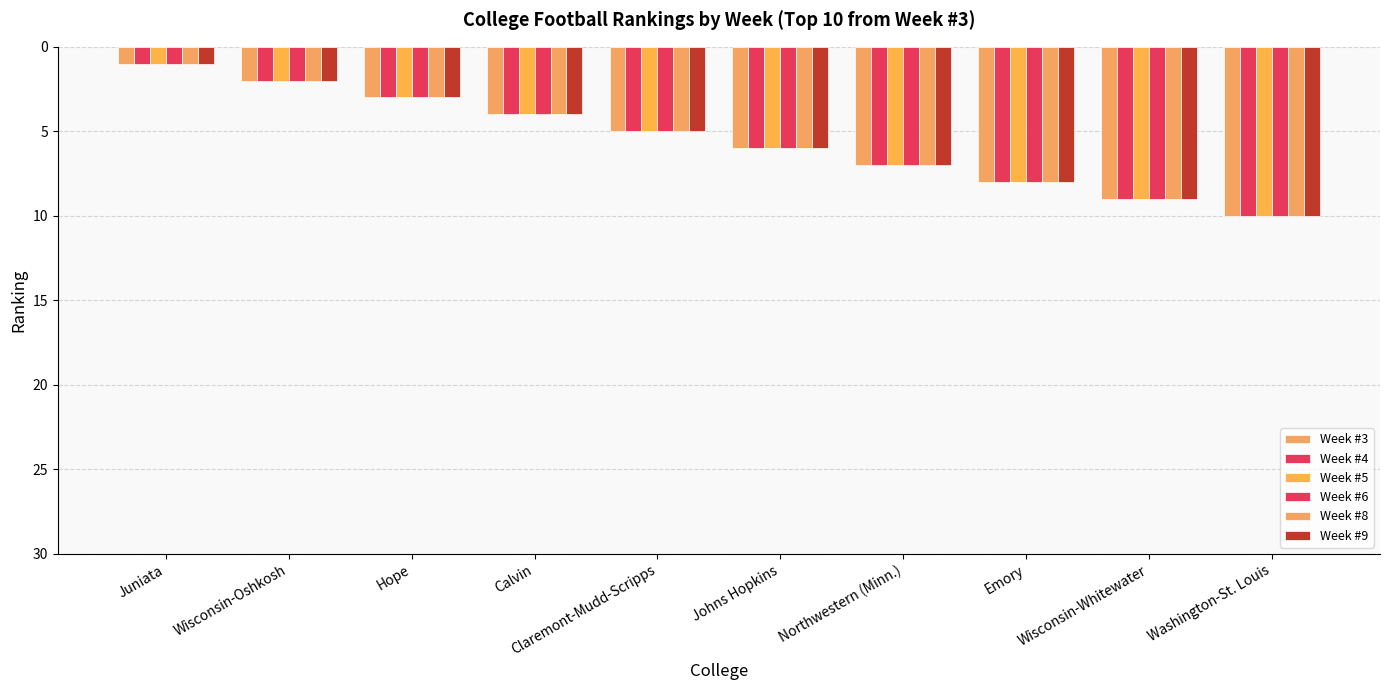

How many data points in Week #6 are less than 6?

5